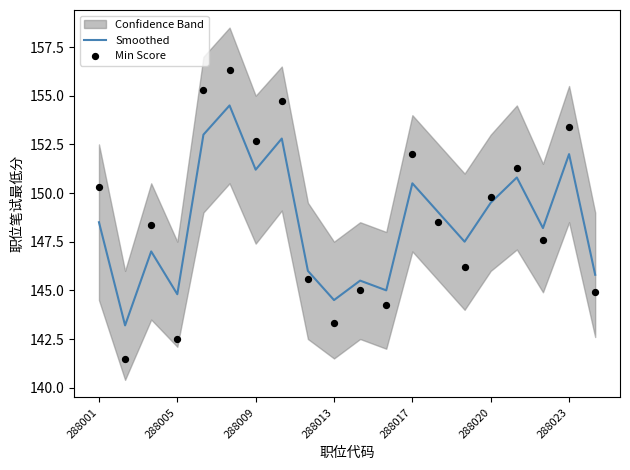

Which series reaches the maximum Y coordinate?

Min Score